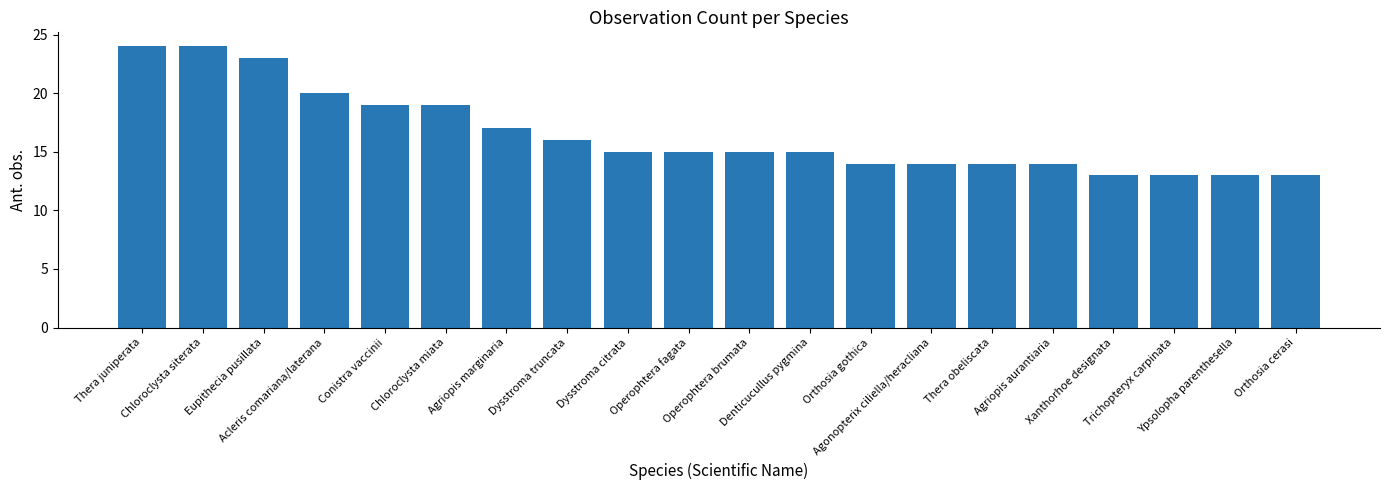

True or false: the data shows 23 at Eupithecia pusillata.

True